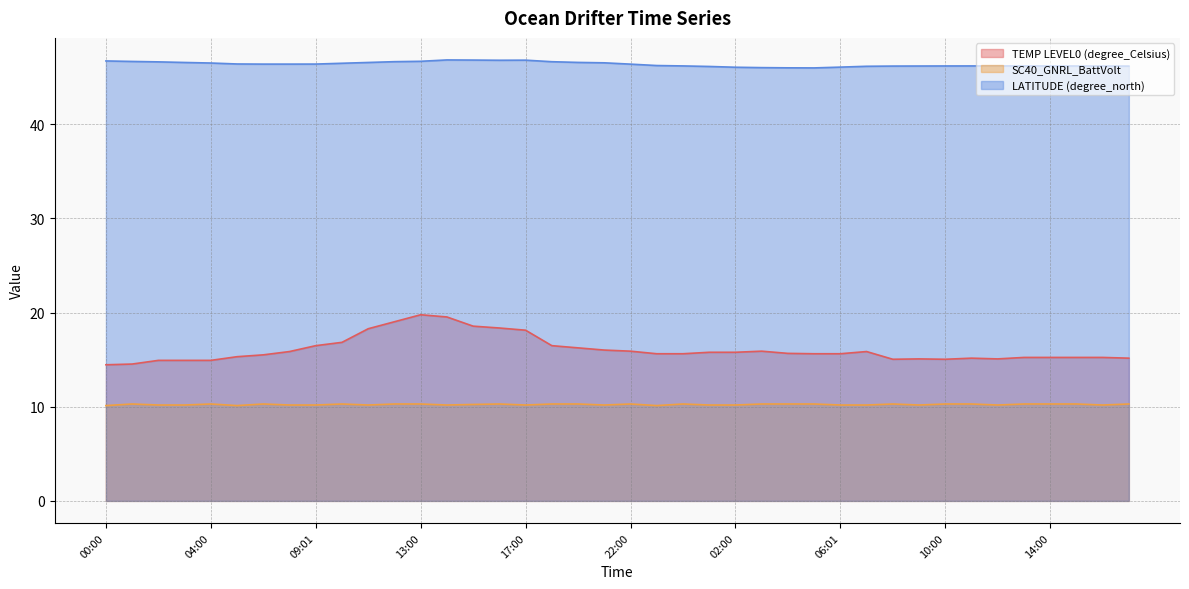

Which series has the largest range (max minus min)?

TEMP LEVEL0 (degree_Celsius)